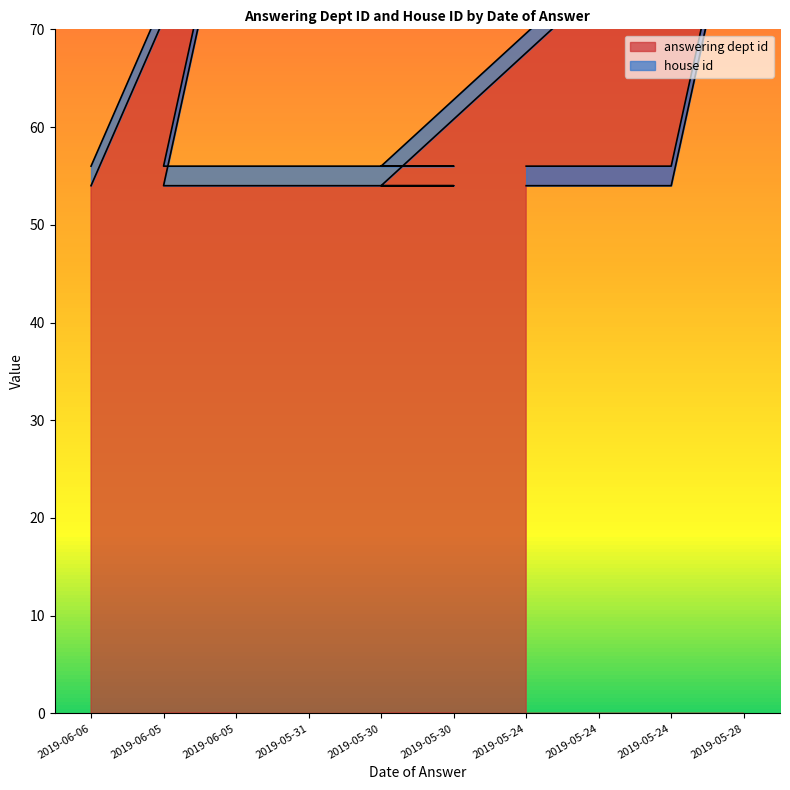

What is the label of the 6th point from the right?

2019-05-30